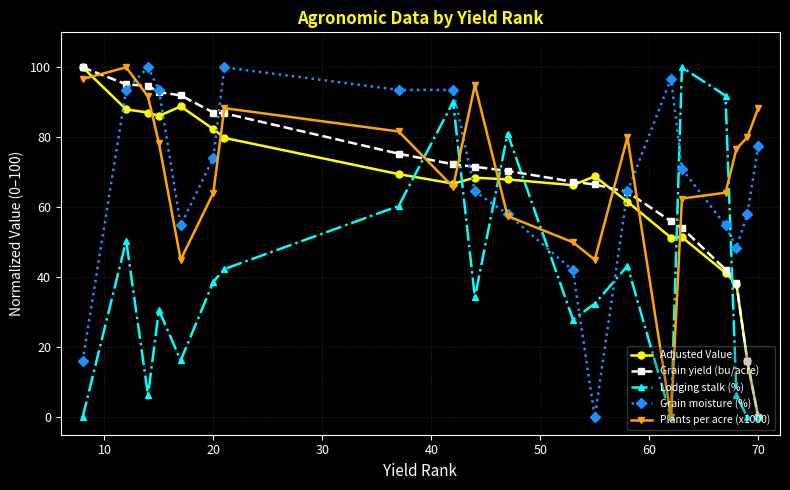

What is the value of the Adjusted Value point at the 13th from the left?

68.9